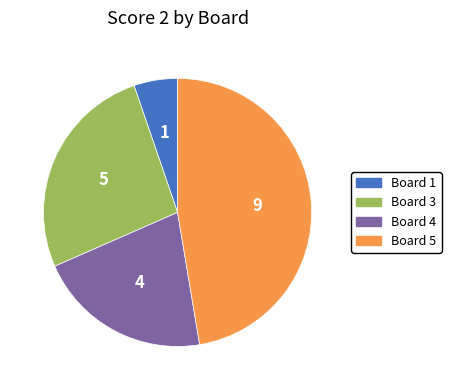

Is there any slice that represents more than half of the pie?

No